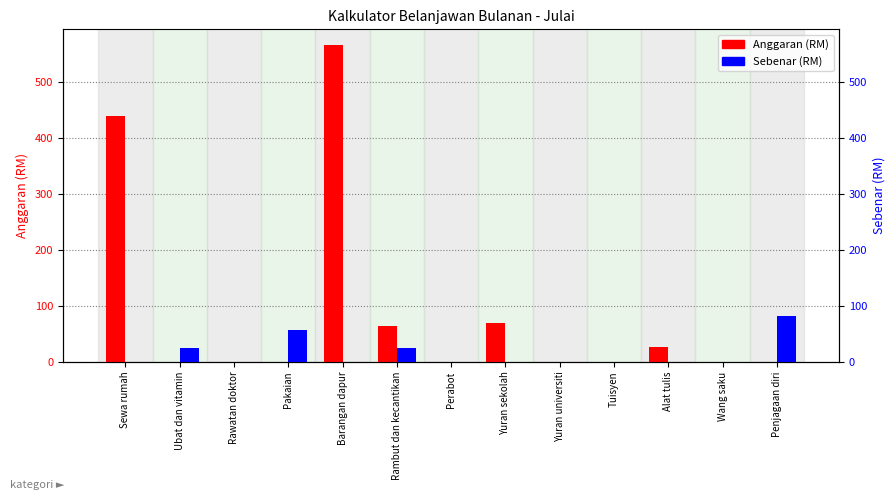

What is the average value of the Sebenar series?

14.4